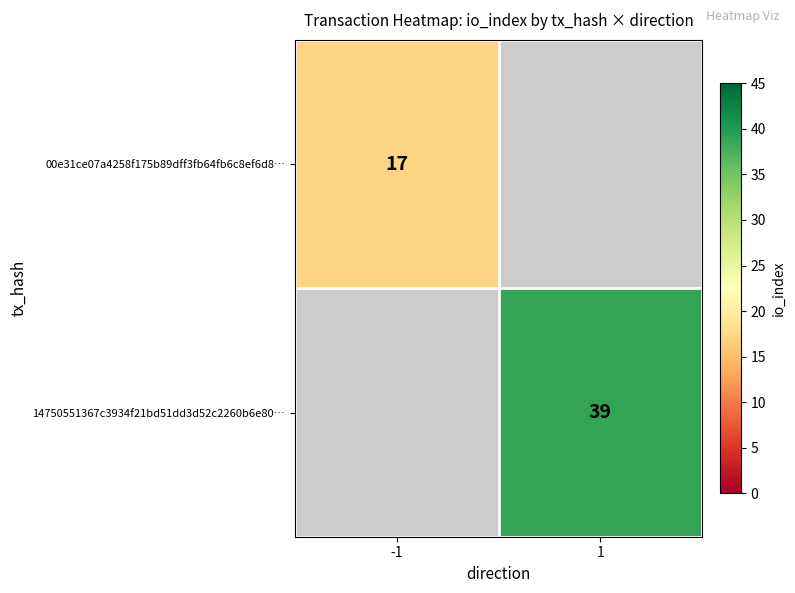

The value of 00e31ce07a4258f175b89dff3fb64fb6c8ef6d8… at -1 is 29. True or false?

False